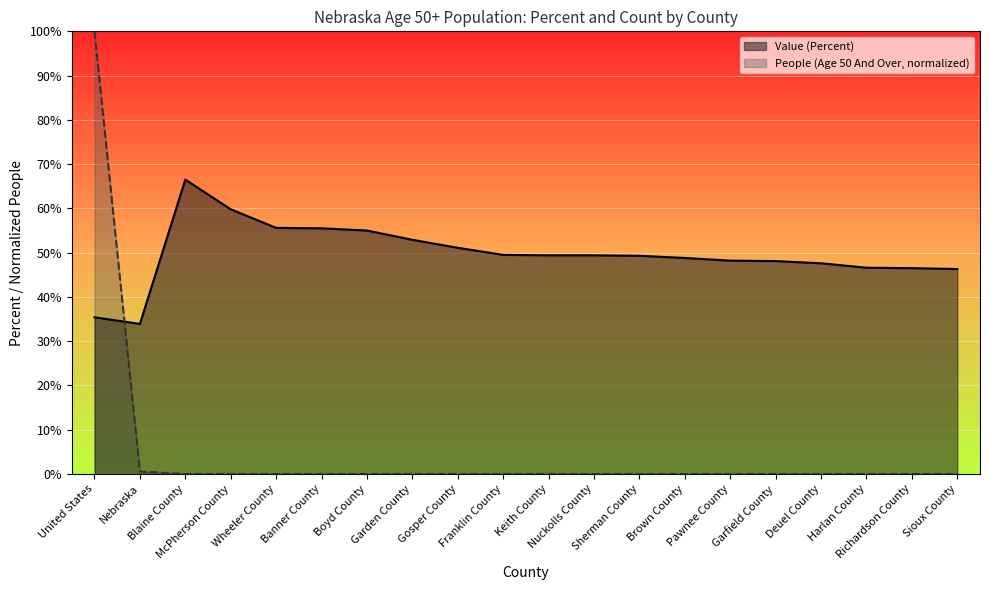

At which category does People (Age 50 And Over) reach its first local valley?

Blaine County